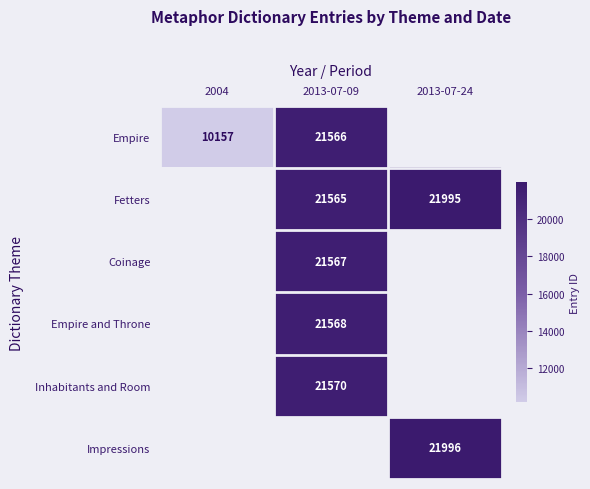

At how many categories does at least one series exceed 17102?

2